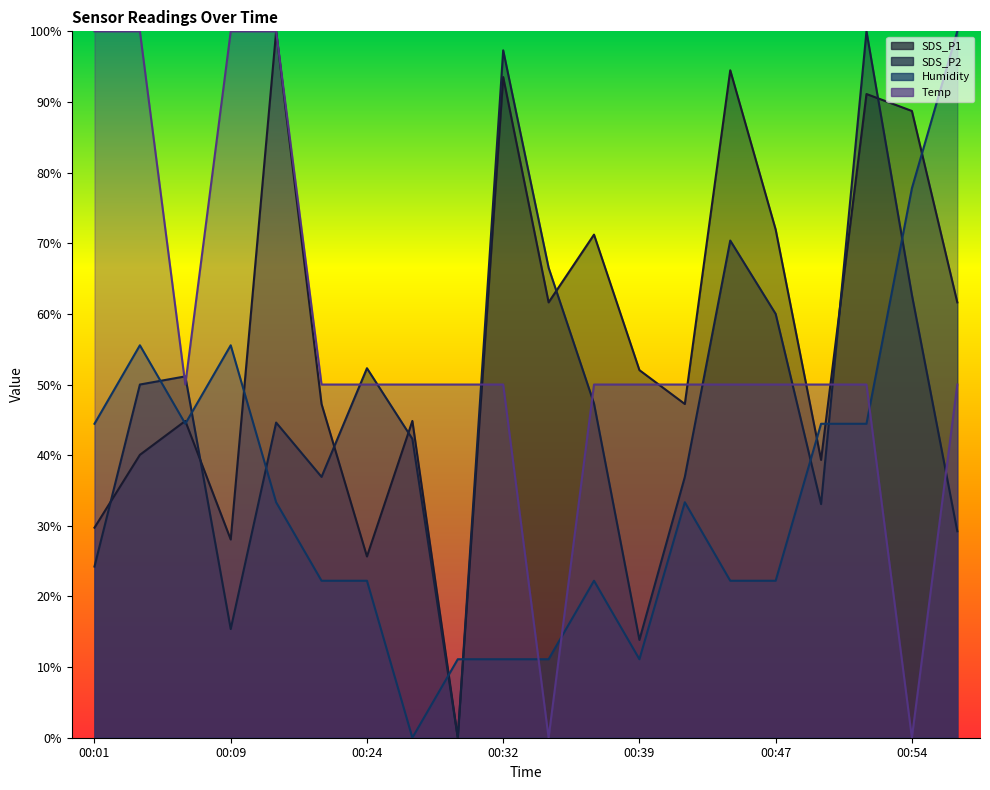

Which series has the largest total across all categories?

SDS_P1